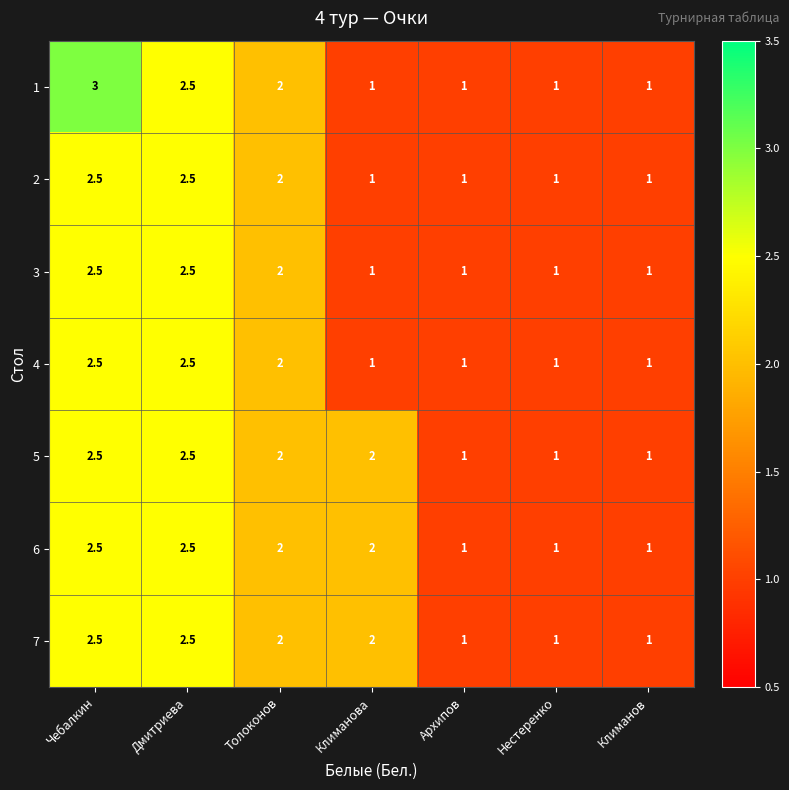

What is the total value across all series at Нестеренко?

7.0